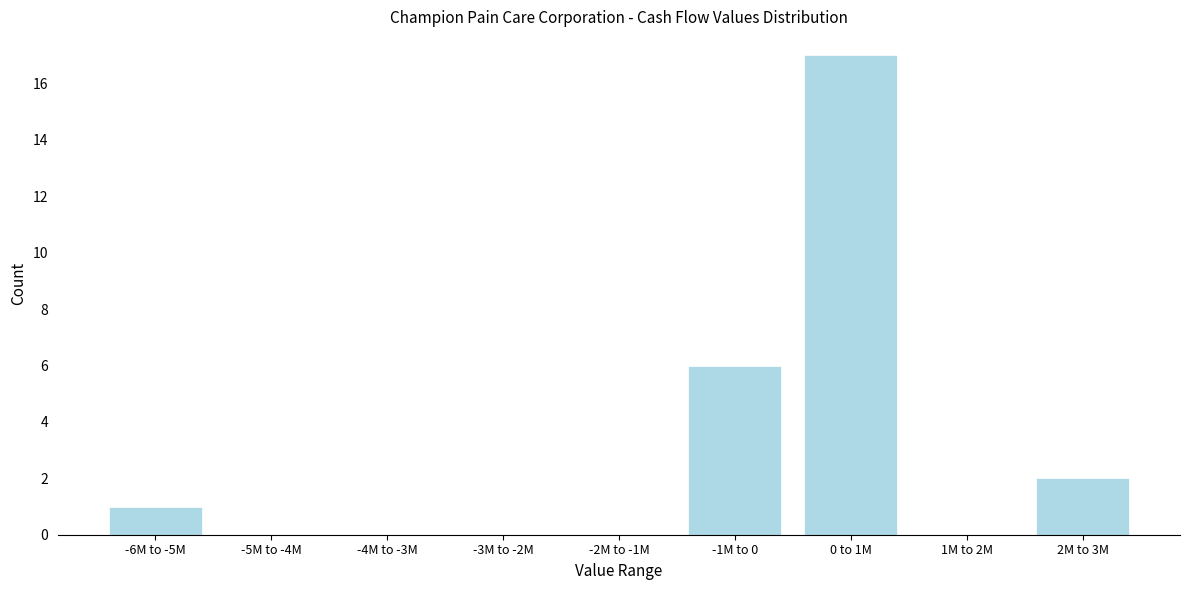

Reading right to left, transcribe all the data shown in this chart.

2M to 3M=2	1M to 2M=0	0 to 1M=17	-1M to 0=6	-2M to -1M=0	-3M to -2M=0	-4M to -3M=0	-5M to -4M=0	-6M to -5M=1